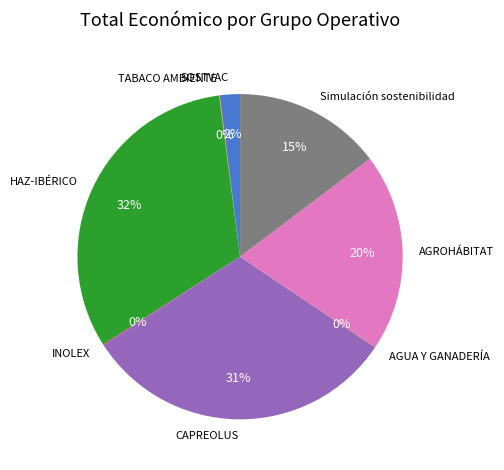

Is it true that Simulación sostenibilidad is 15% of the pie?

True